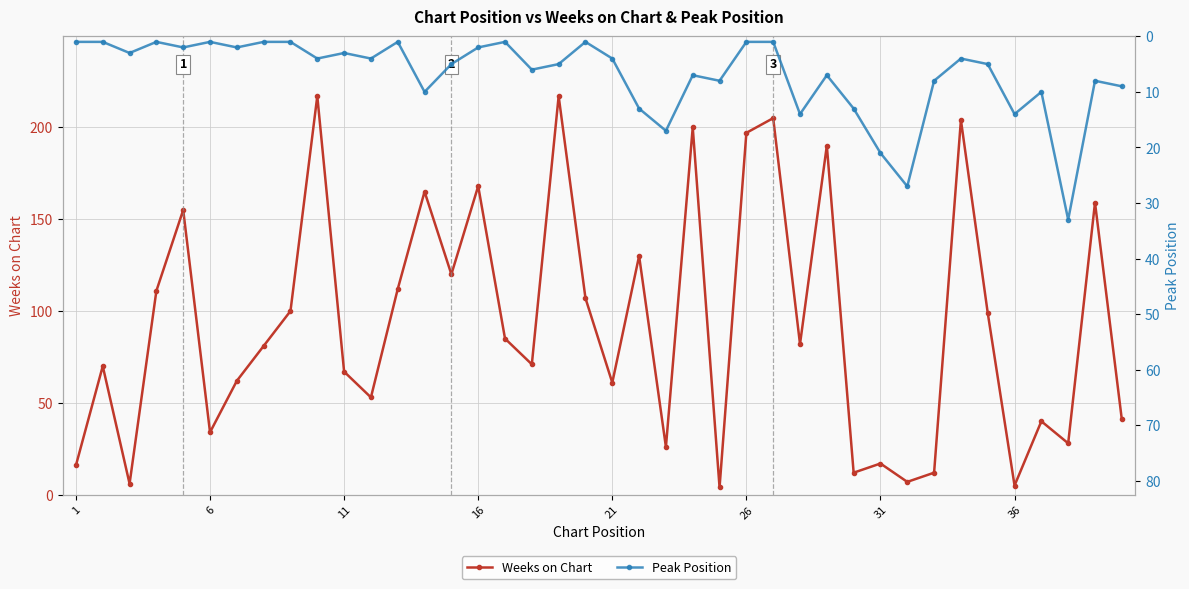

How many interior local valleys does the Weeks on Chart series have?

13